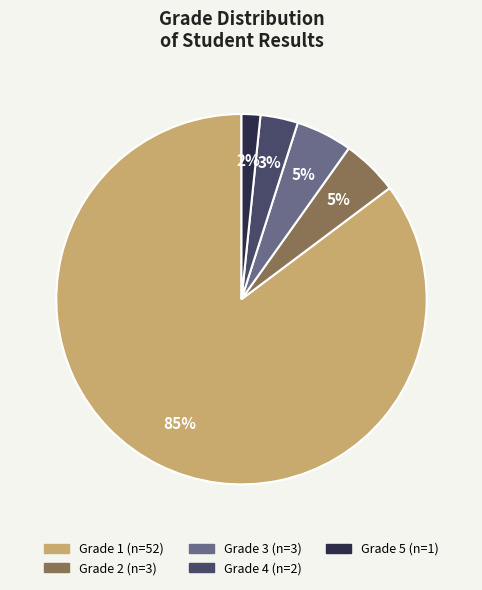

How many segments does this pie chart have?

5